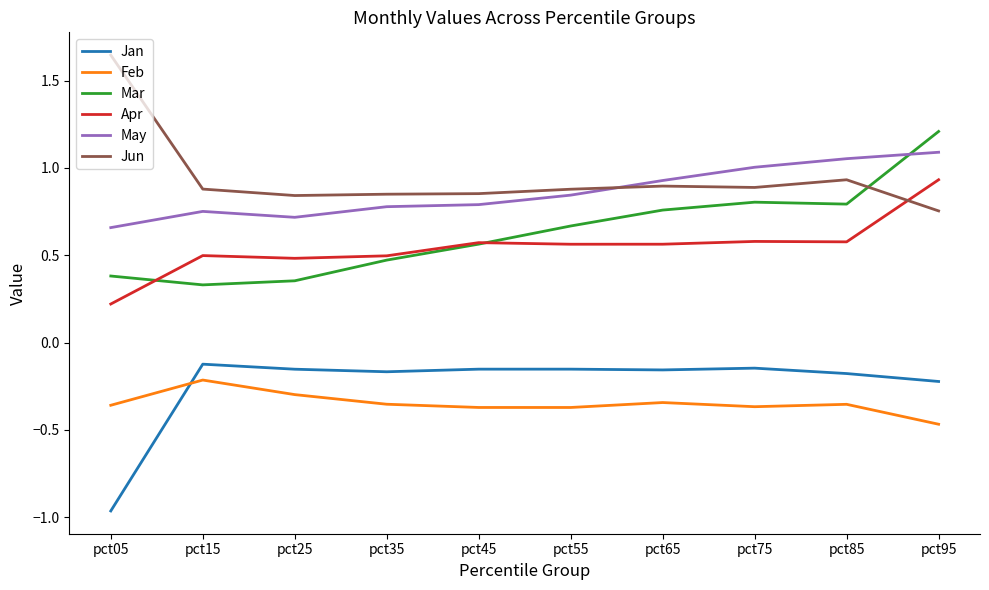

True or false: Jun has a value of 0.9 at pct45.

True